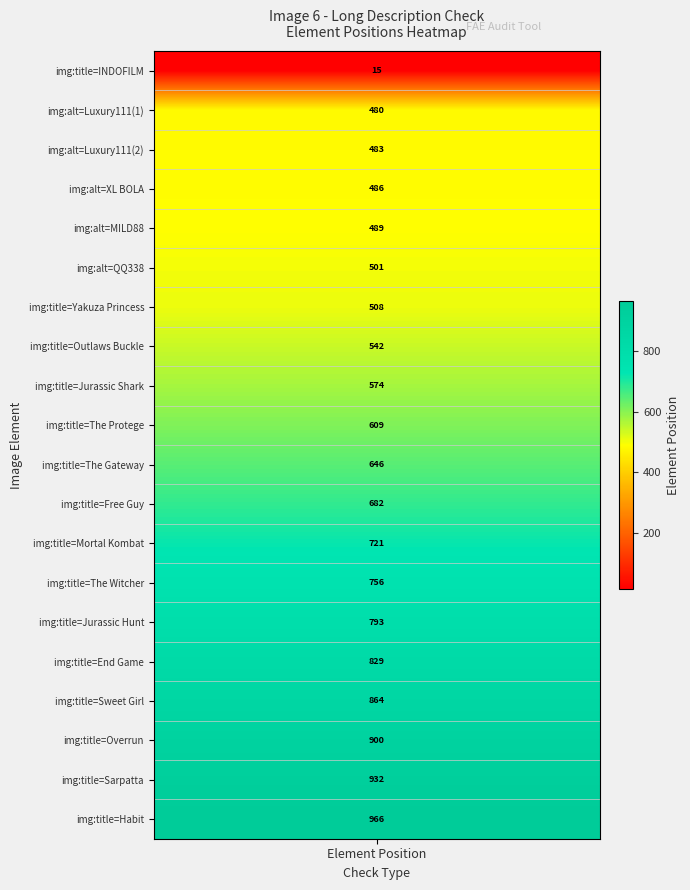

What is the change in value from 2 to 19?

+483